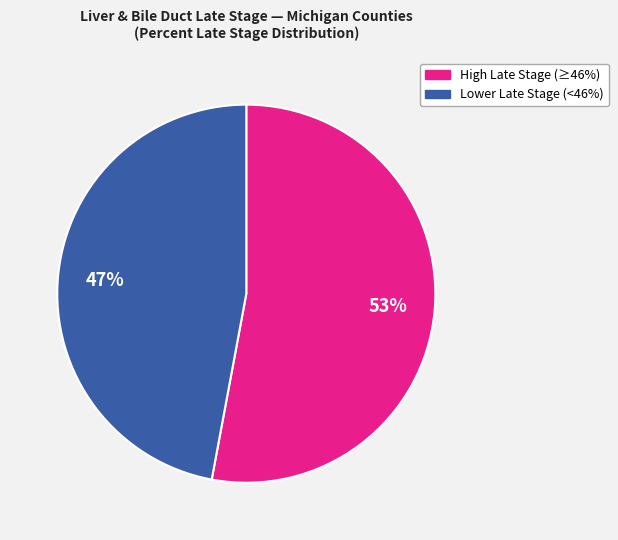

To the nearest percent, what is the difference between the largest and smallest slice percentages?

6%